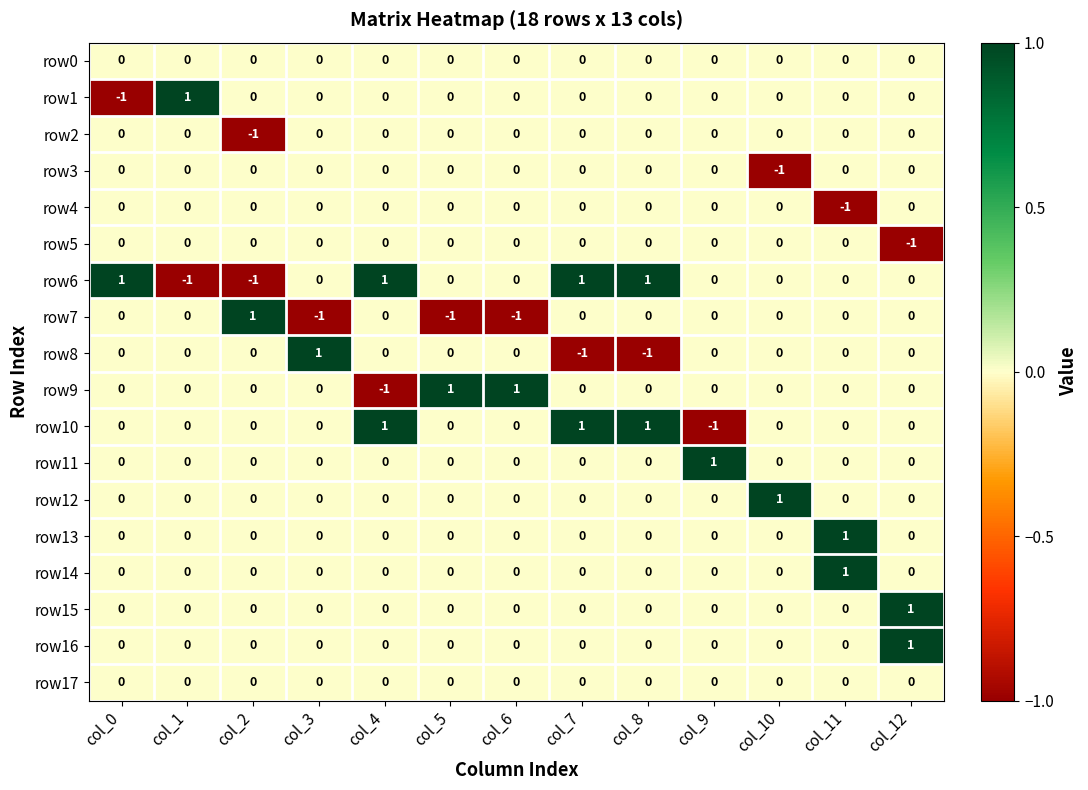

How many row5 values are between 0 and 1?

12